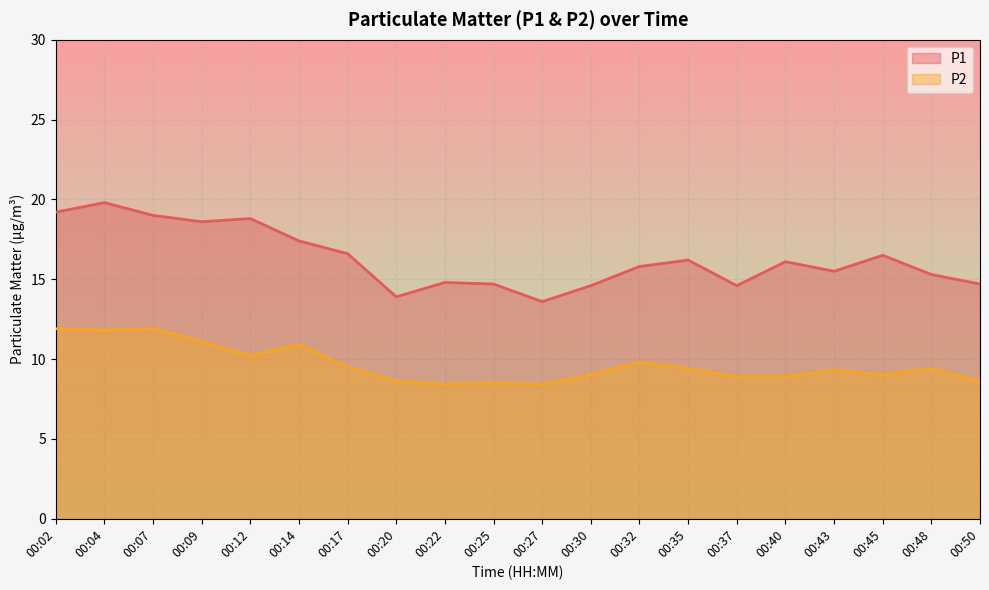

List the labels in order of P1 value, smallest first.

00:27, 00:20, 00:30, 00:37, 00:25, 00:50, 00:22, 00:48, 00:43, 00:32, 00:40, 00:35, 00:45, 00:17, 00:14, 00:09, 00:12, 00:07, 00:02, 00:04